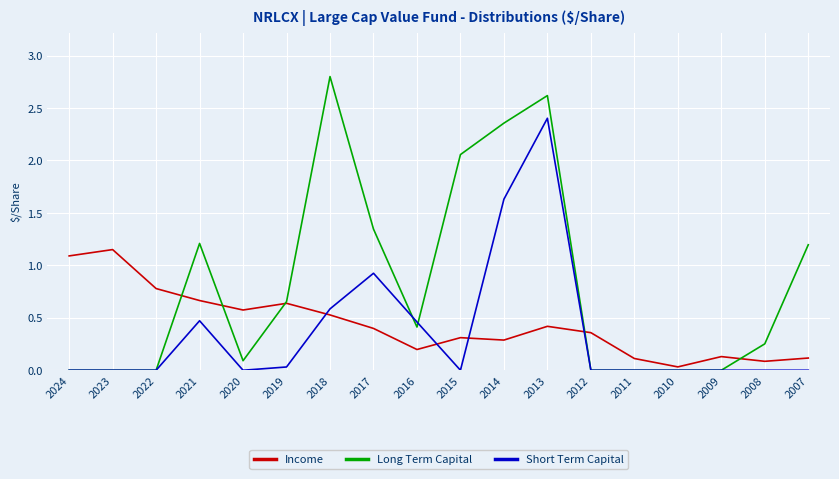

What is the sum of all Income values?

7.9